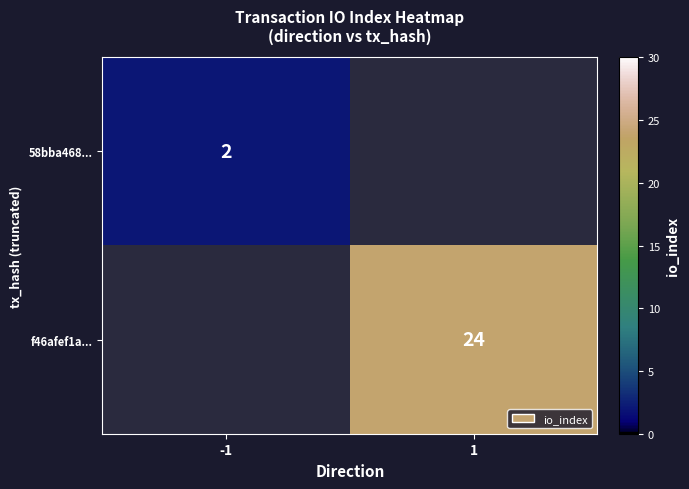

True or false: f46afef1a... has a value of 8 at 1.

False